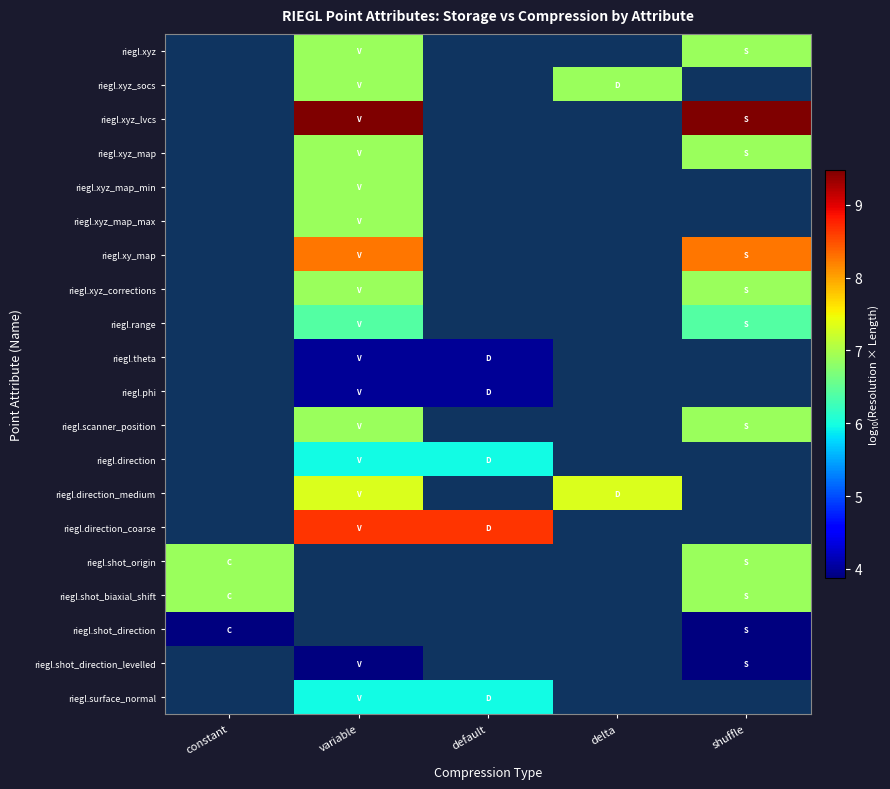

At which category does the chart reach its minimum across all series?

constant